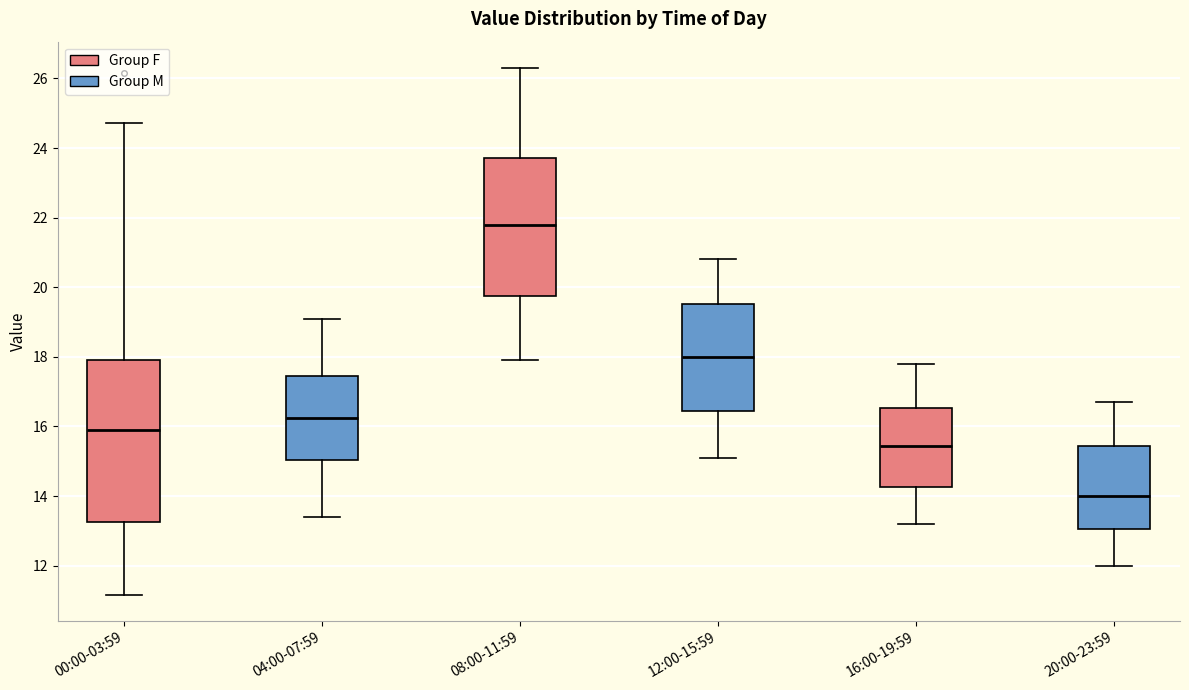

Reading left to right, transcribe this box plot: for each box, give where its median line is, the range the box spans, and where its two whiskers end, as read against the y-axis. The values are not printed on the chart, so give them approximately, as read against the axis.

00:00-03:59: median 16.0, box 13.2 to 18.0, whiskers 11.2 to 24.8
04:00-07:59: median 16.2, box 15.0 to 17.4, whiskers 13.4 to 19.2
08:00-11:59: median 21.8, box 19.8 to 23.8, whiskers 18.0 to 26.4
12:00-15:59: median 18.0, box 16.4 to 19.6, whiskers 15.2 to 20.8
16:00-19:59: median 15.4, box 14.2 to 16.6, whiskers 13.2 to 17.8
20:00-23:59: median 14.0, box 13.0 to 15.4, whiskers 12.0 to 16.8